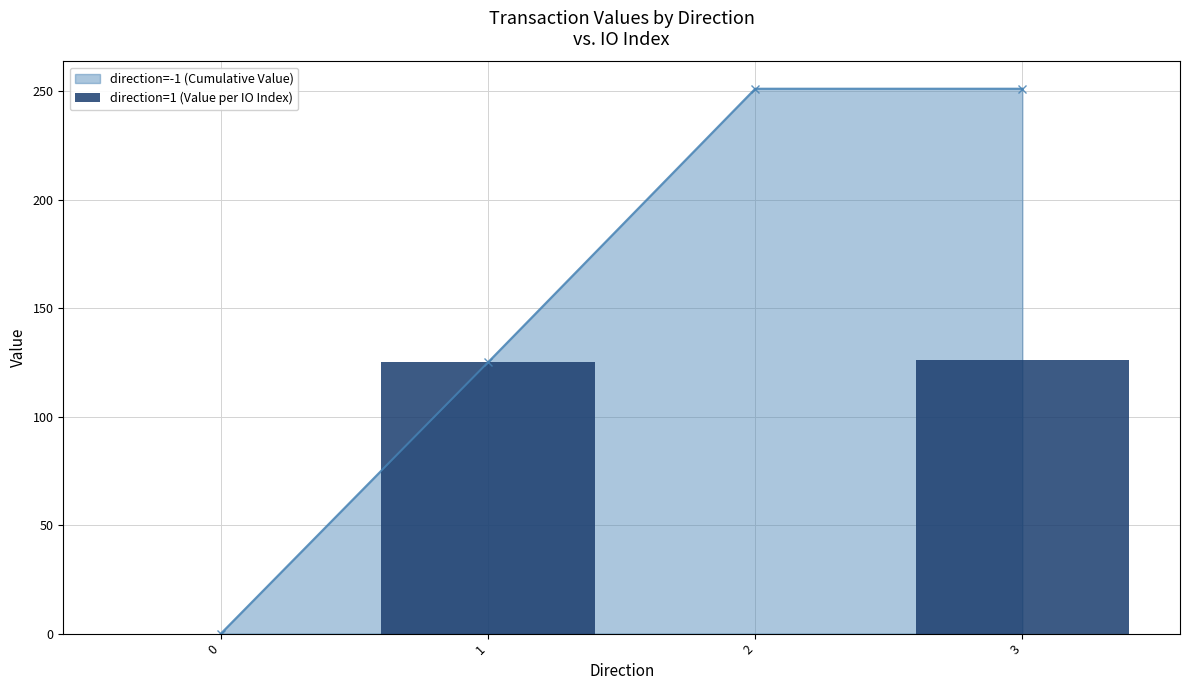

Count the number of values greater than 125.

2